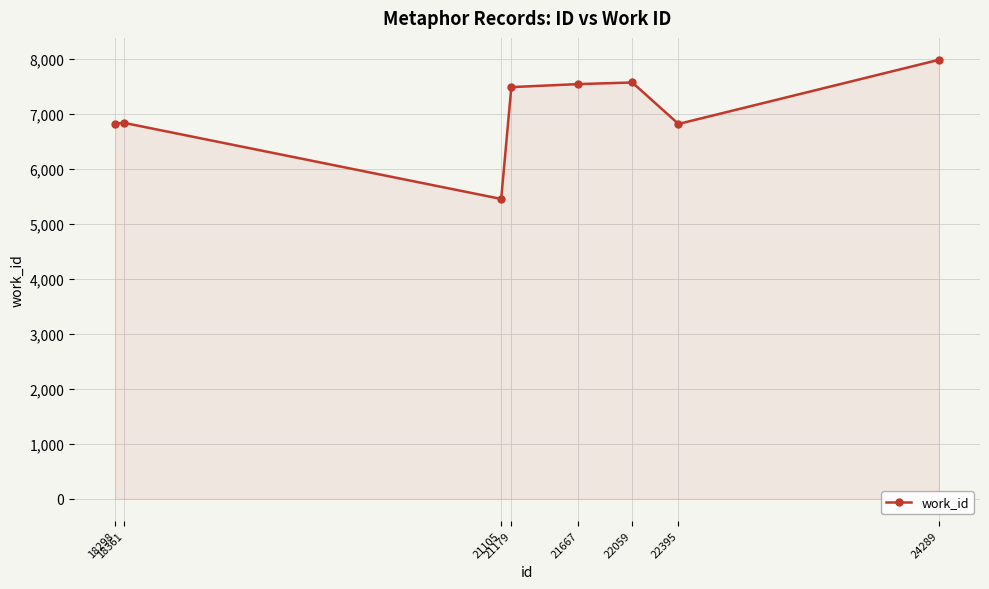

What is the minimum value shown in the chart?

5452